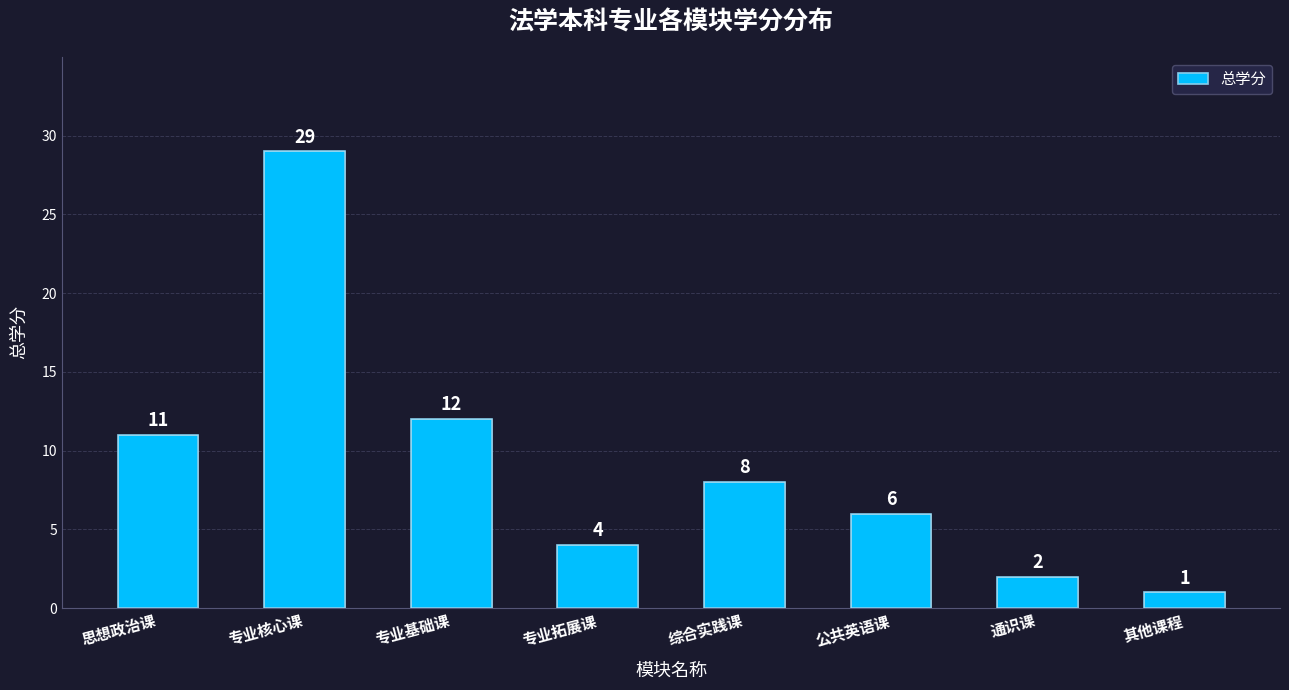

Reading left to right, list all the values displayed in this chart.

思想政治课=11	专业核心课=29	专业基础课=12	专业拓展课=4	综合实践课=8	公共英语课=6	通识课=2	其他课程=1